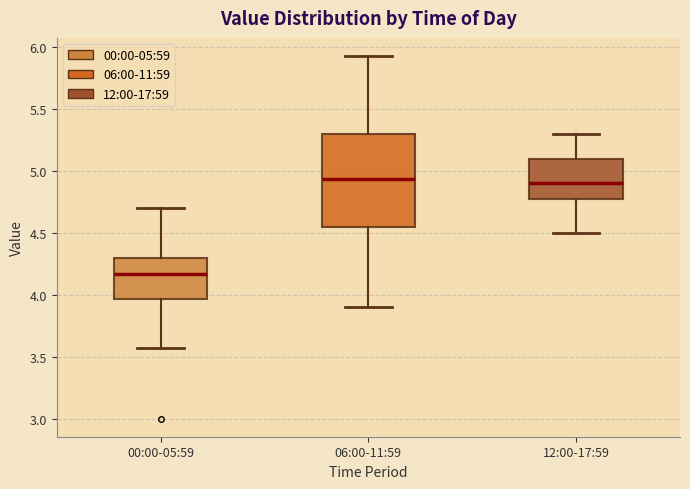

Which box's median line is the lowest?

00:00-05:59